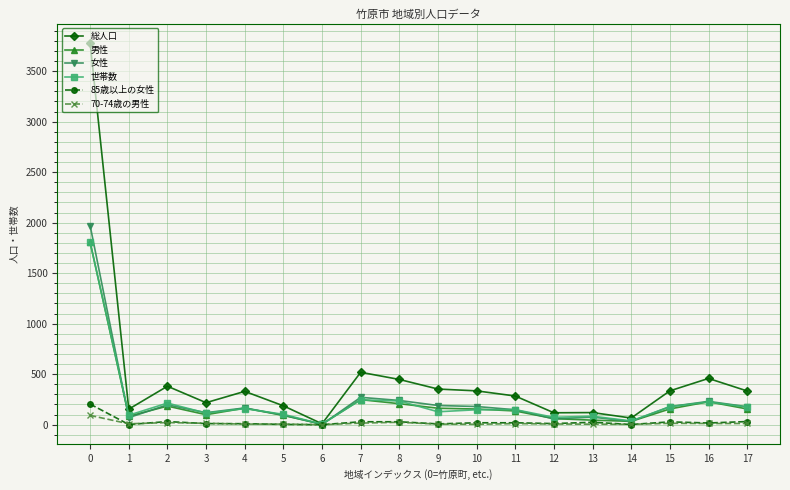

Which series has the largest range (max minus min)?

総人口